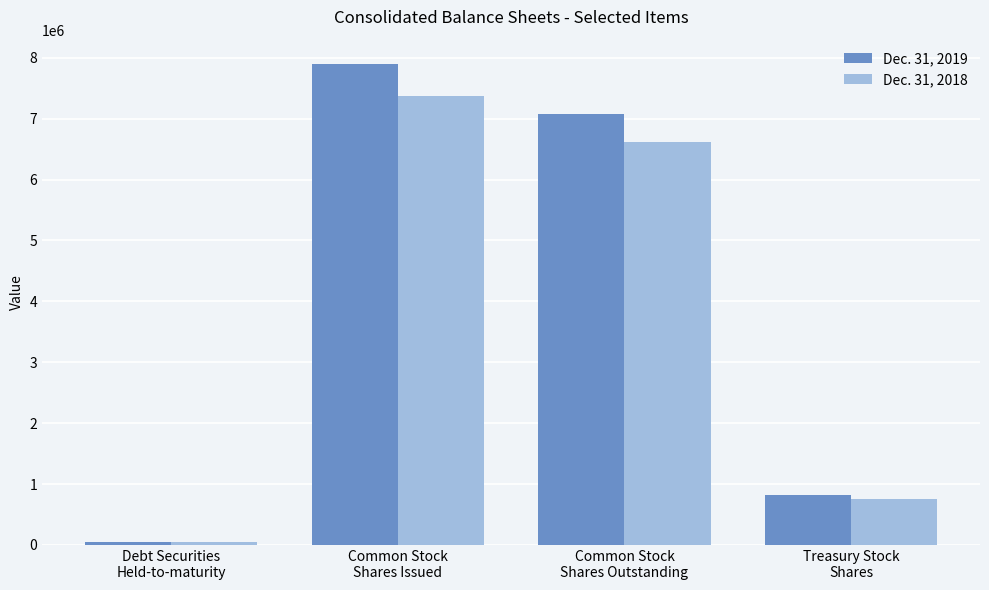

At which category is the sum across all series the highest?

Common Stock
Shares Issued